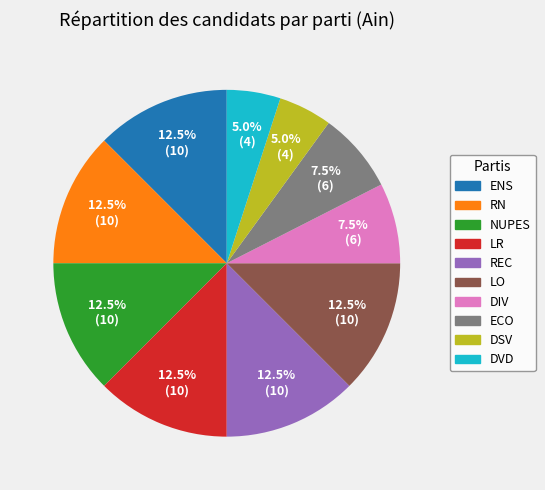

To the nearest percent, what is the combined percentage of RN and REC?

25%